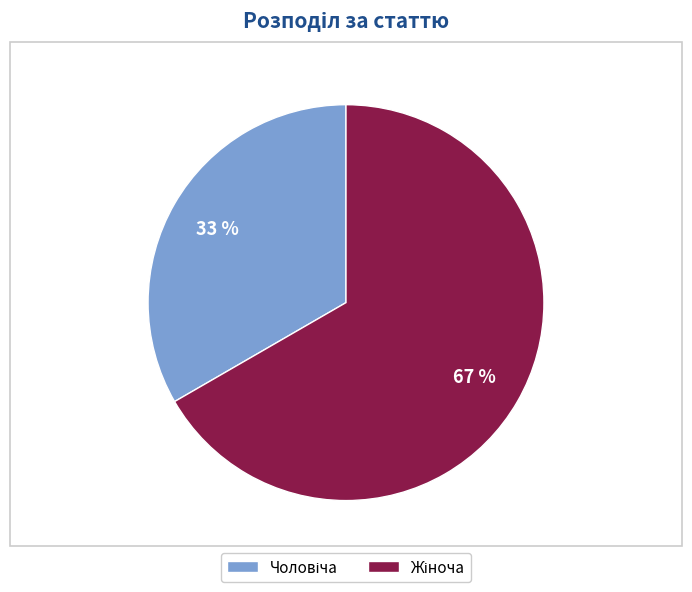

Is there a majority slice in this chart?

Yes